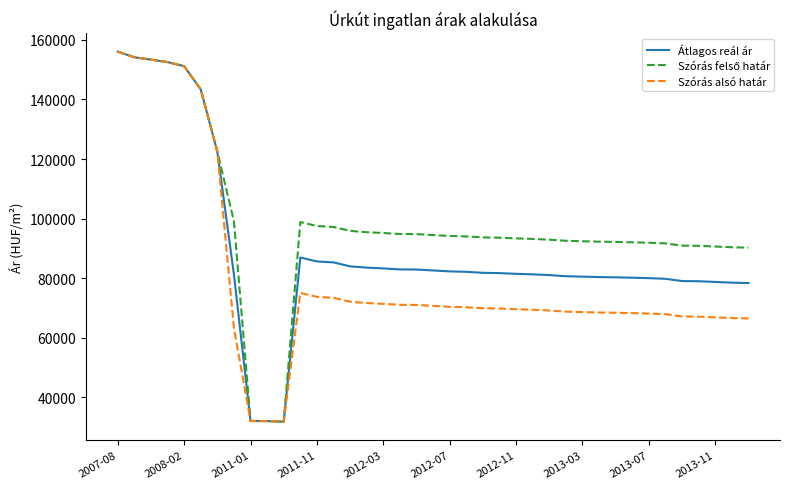

What is the maximum value shown in the chart?

156023